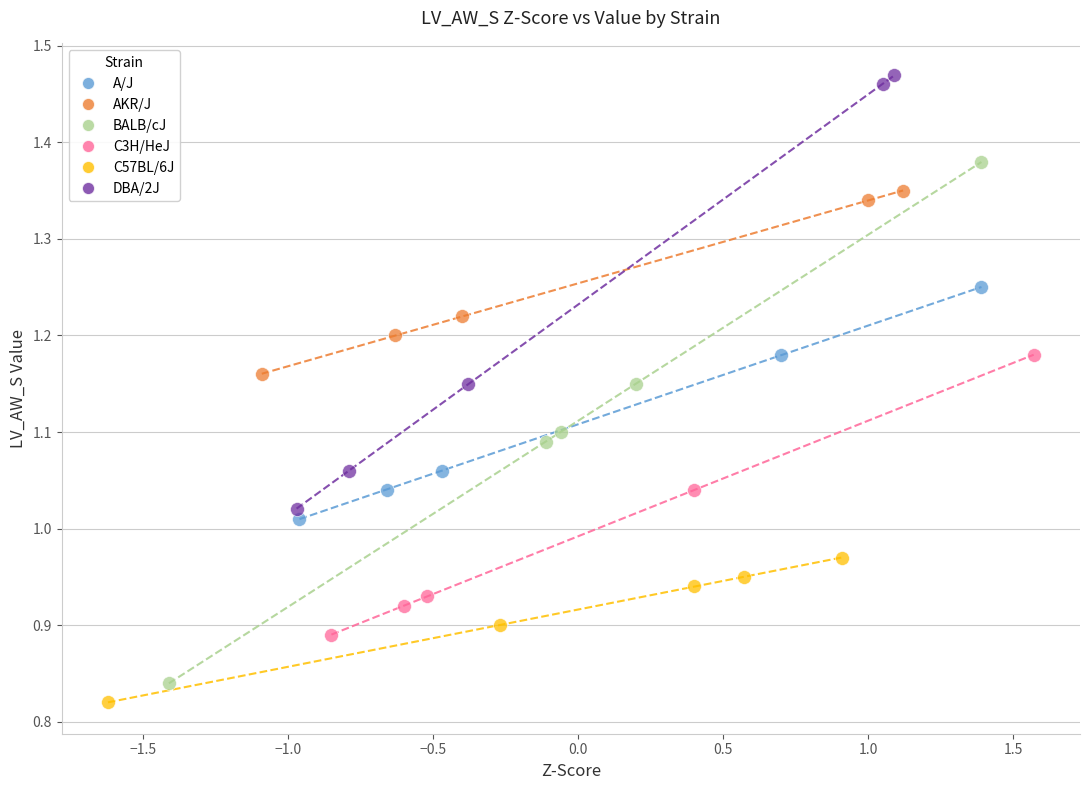

What are all the series names shown in the legend?

A/J, AKR/J, BALB/cJ, C3H/HeJ, C57BL/6J, DBA/2J